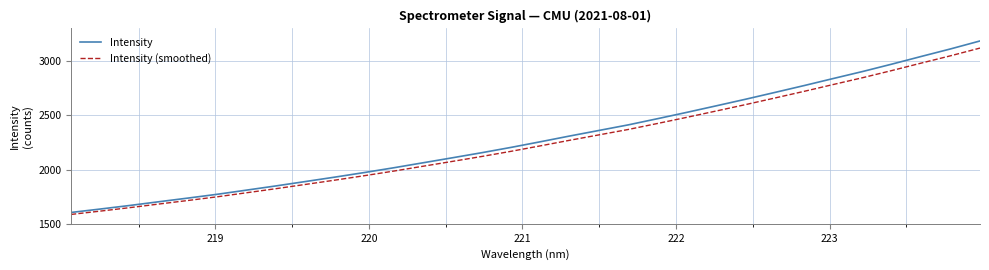

List the series in order of their overall mean, lowest first.

Intensity (smoothed), Intensity